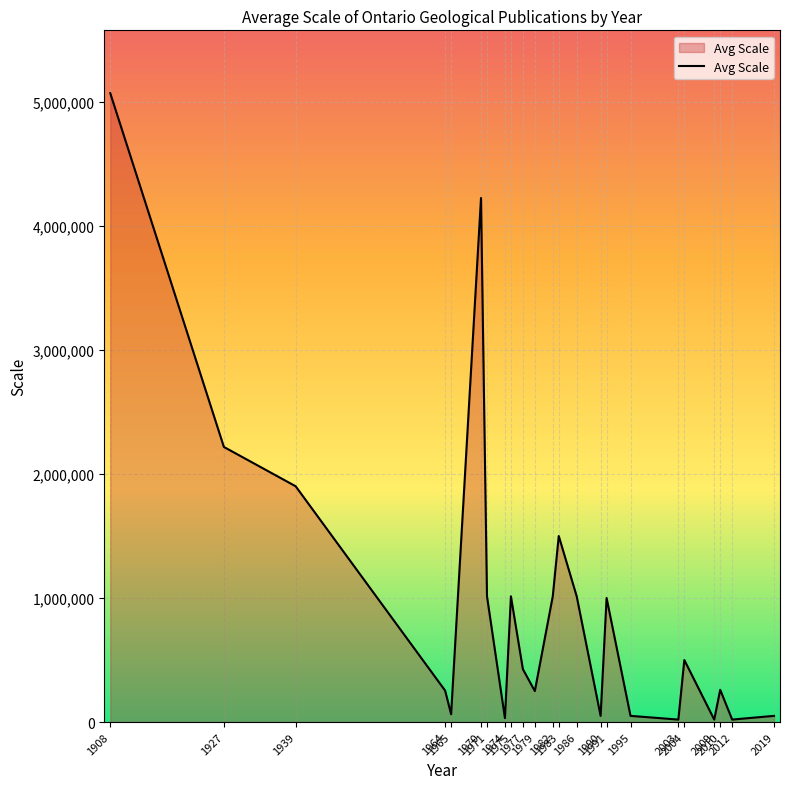

What is the maximum value shown in the chart?

5068800.0